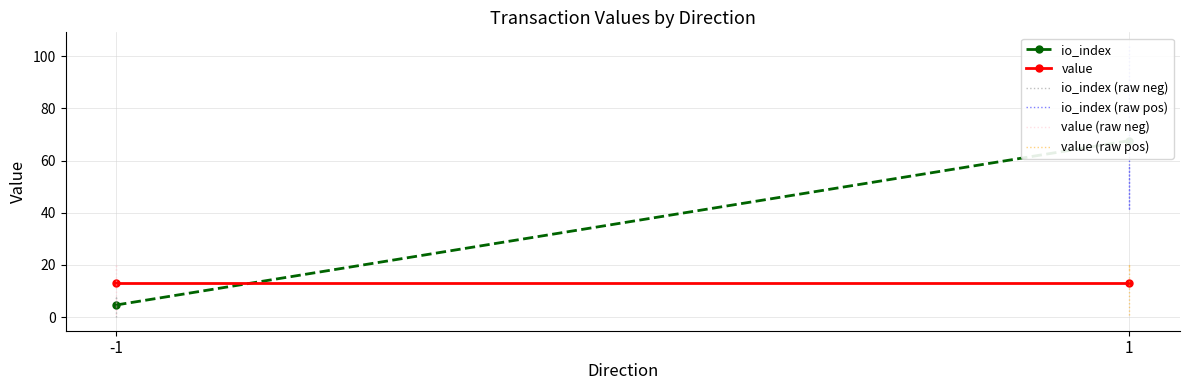

Where is the first local maximum for value?

-1